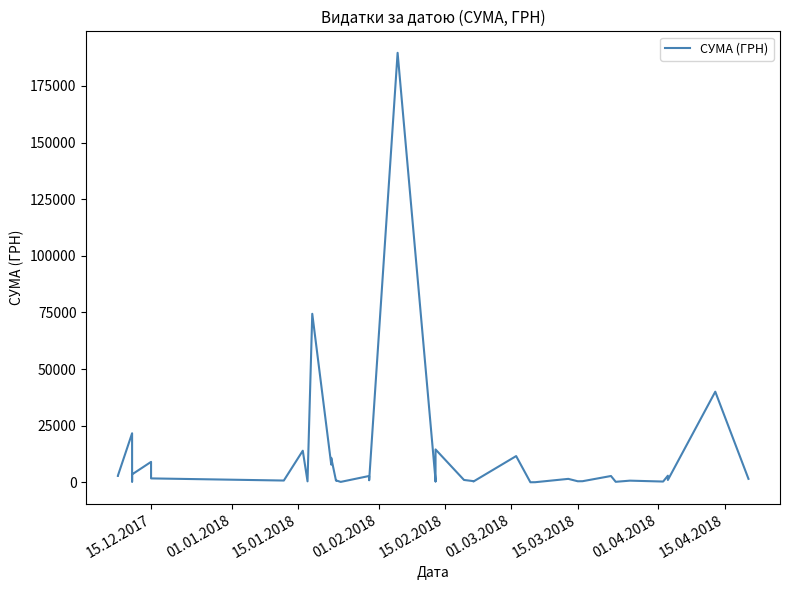

What is the greatest value displayed?

189658.9